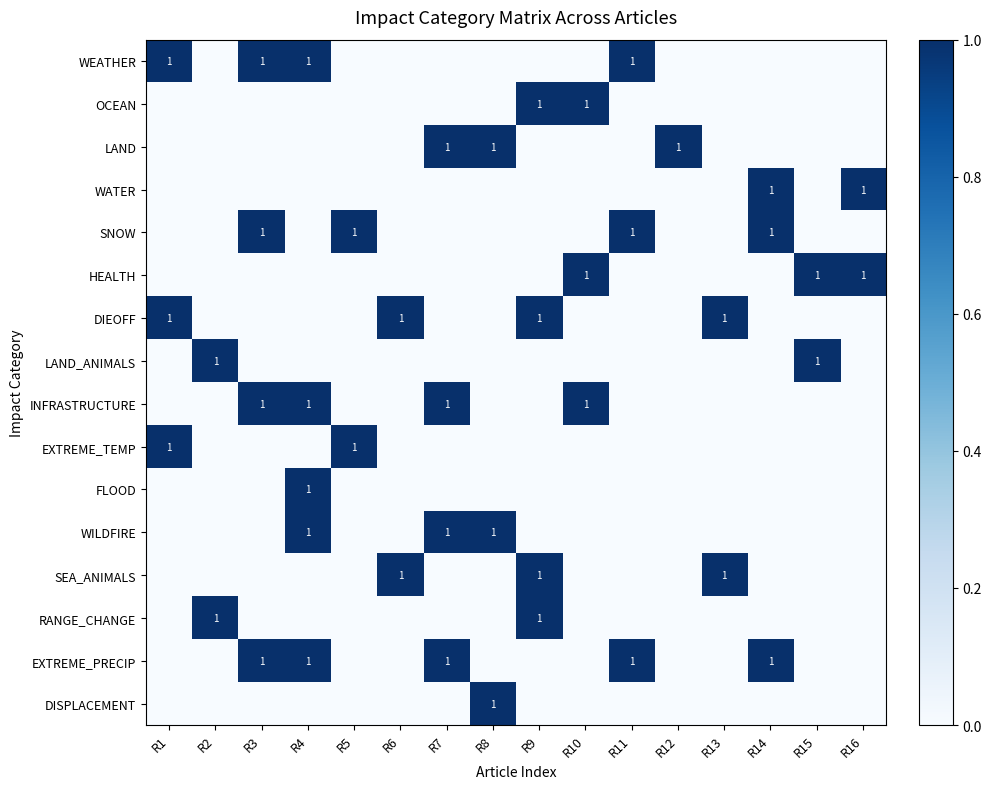

How many values in the OCEAN series exceed 0?

2